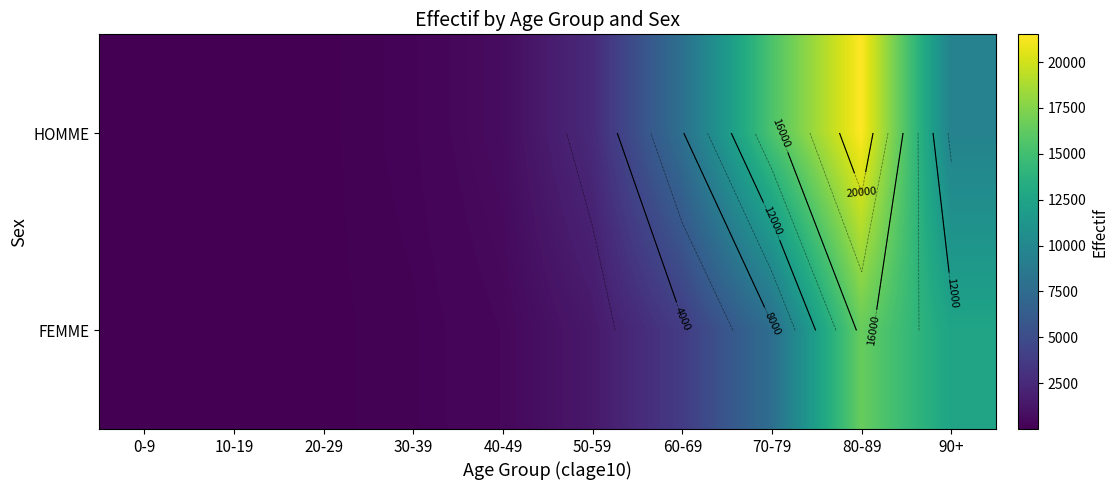

The FEMME series shows 4 at 10-19. True or false?

False